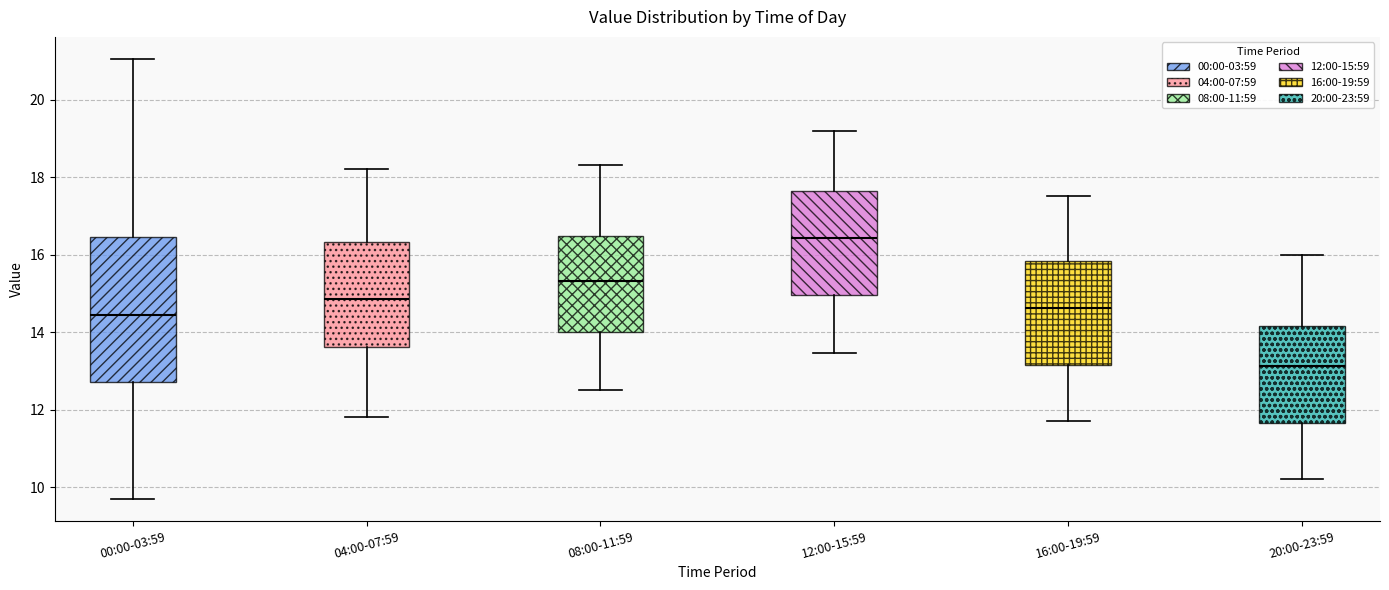

Reading left to right, transcribe this box plot: for each box, give where its median line is, the range the box spans, and where its two whiskers end, as read against the y-axis. The values are not printed on the chart, so give them approximately, as read against the axis.

00:00-03:59: median 14.4, box 12.8 to 16.4, whiskers 9.8 to 21.0
04:00-07:59: median 14.8, box 13.6 to 16.4, whiskers 11.8 to 18.2
08:00-11:59: median 15.4, box 14.0 to 16.4, whiskers 12.6 to 18.4
12:00-15:59: median 16.4, box 15.0 to 17.6, whiskers 13.4 to 19.2
16:00-19:59: median 14.6, box 13.2 to 15.8, whiskers 11.8 to 17.6
20:00-23:59: median 13.2, box 11.6 to 14.2, whiskers 10.2 to 16.0